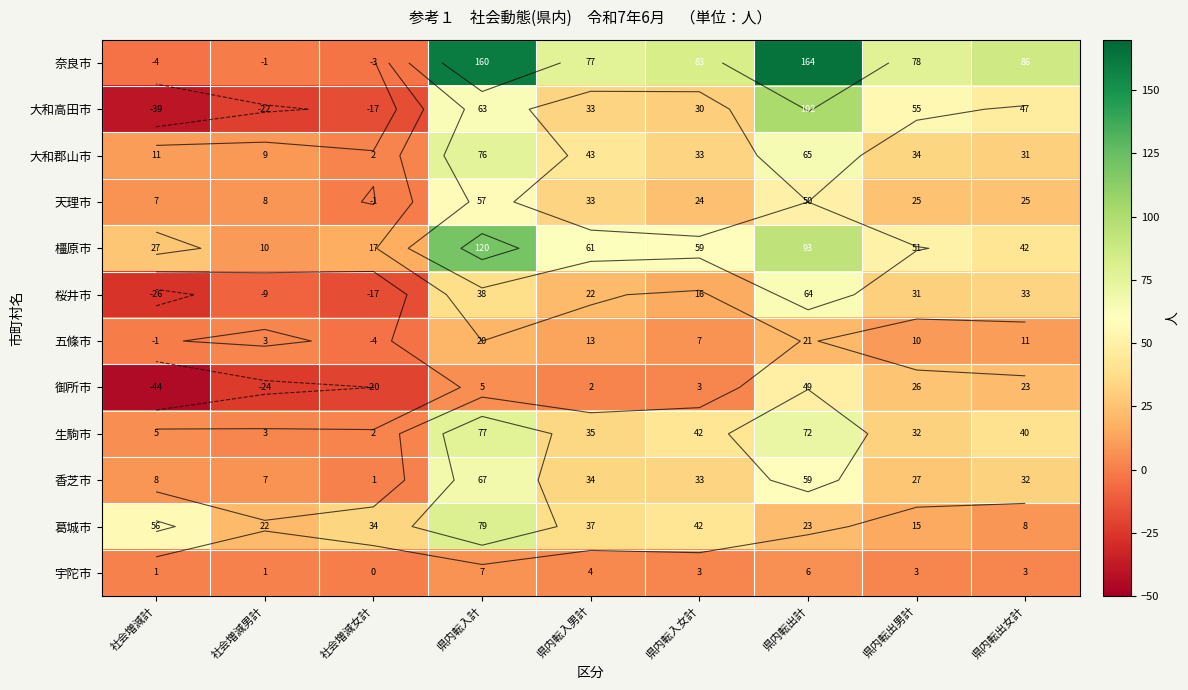

Which has a higher value, 県内転入女計 or 社会増減計?

県内転入女計